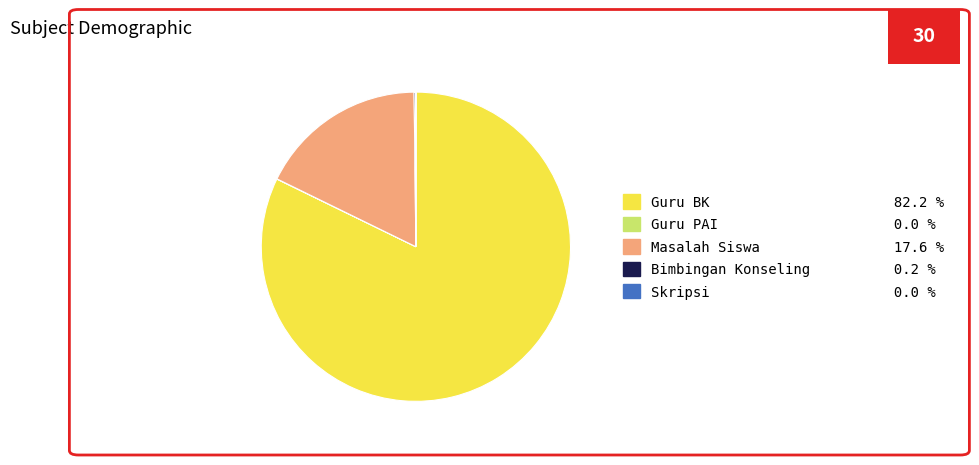

Is Masalah Siswa the majority of the pie?

No